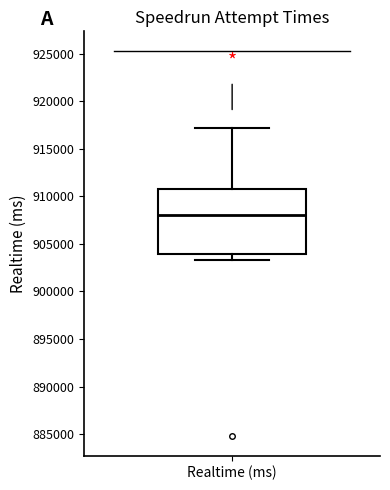

Where does the median line of the box for Realtime (ms) sit on the y-axis? The values are not printed on the chart, so give them approximately, as read against the axis.

908000